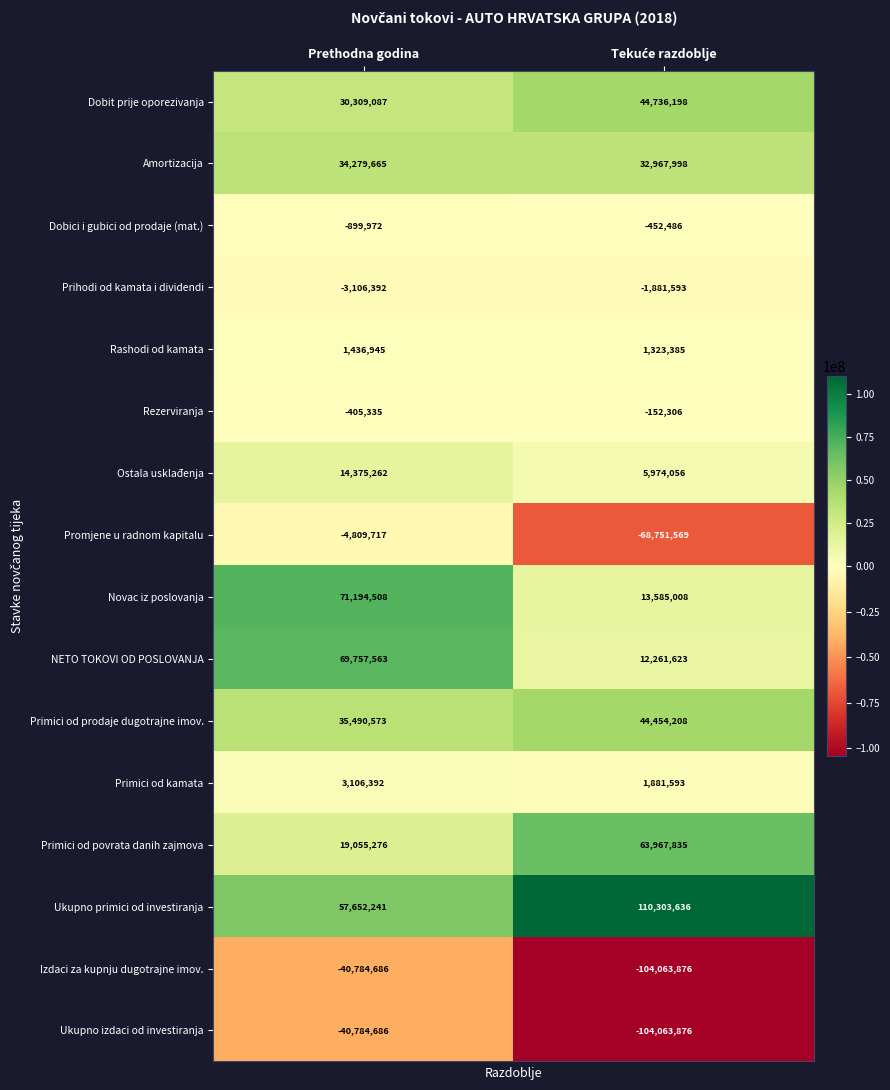

Which series has the widest spread of values?

Promjene u radnom kapitalu